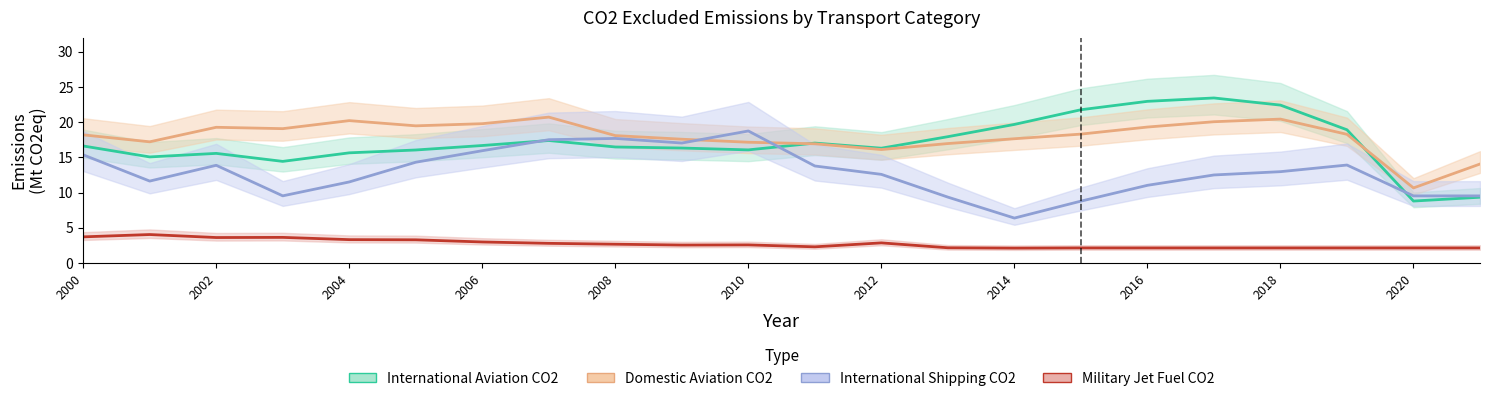

What is the difference between the highest and lowest values at 2012?

13.5